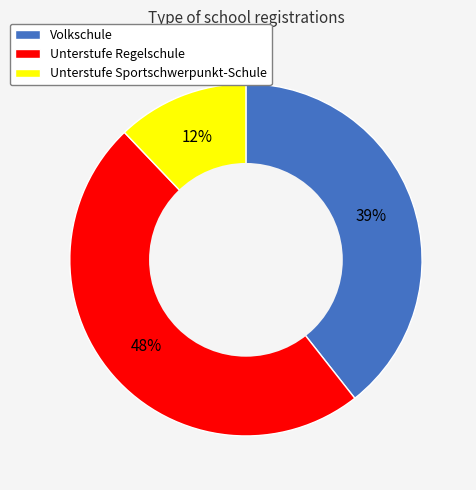

Rank the categories by value from lowest to highest.

Unterstufe Sportschwerpunkt-Schule, Volkschule, Unterstufe Regelschule